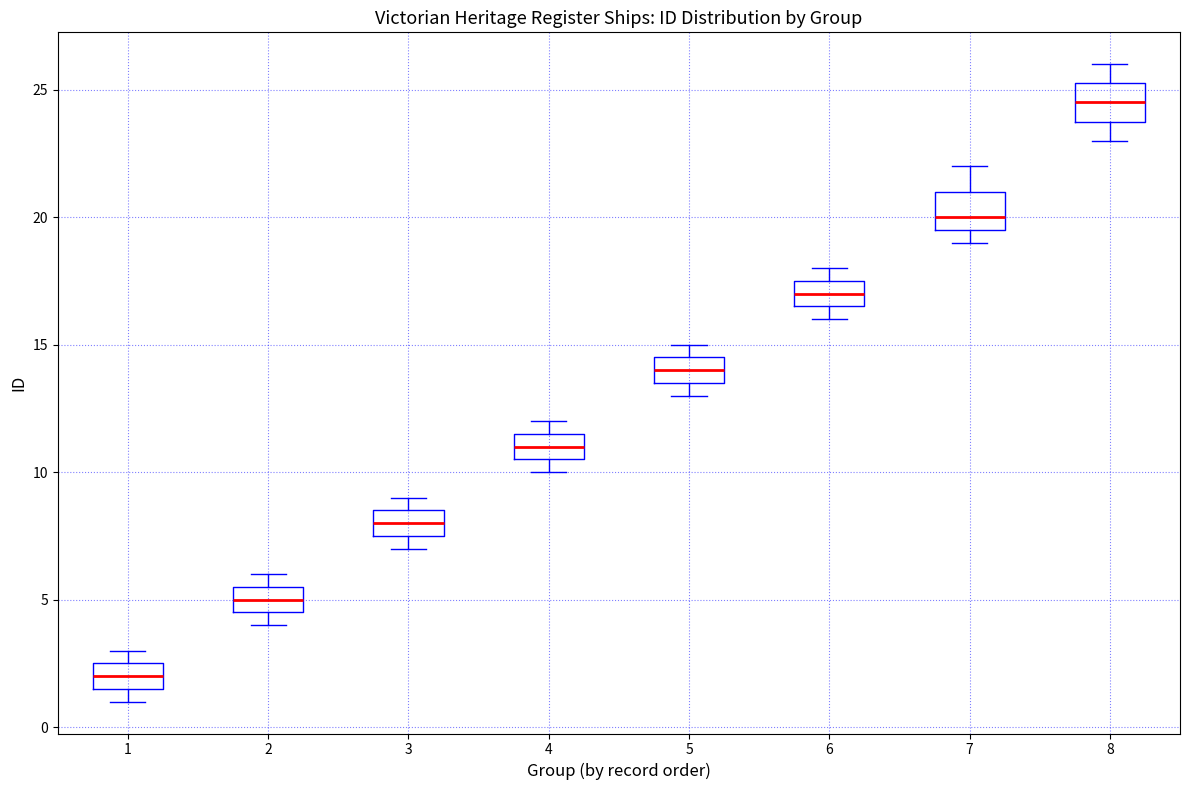

Where does the median line of the box at x = 2 sit on the y-axis? The values are not printed on the chart, so give them approximately, as read against the axis.

5.0